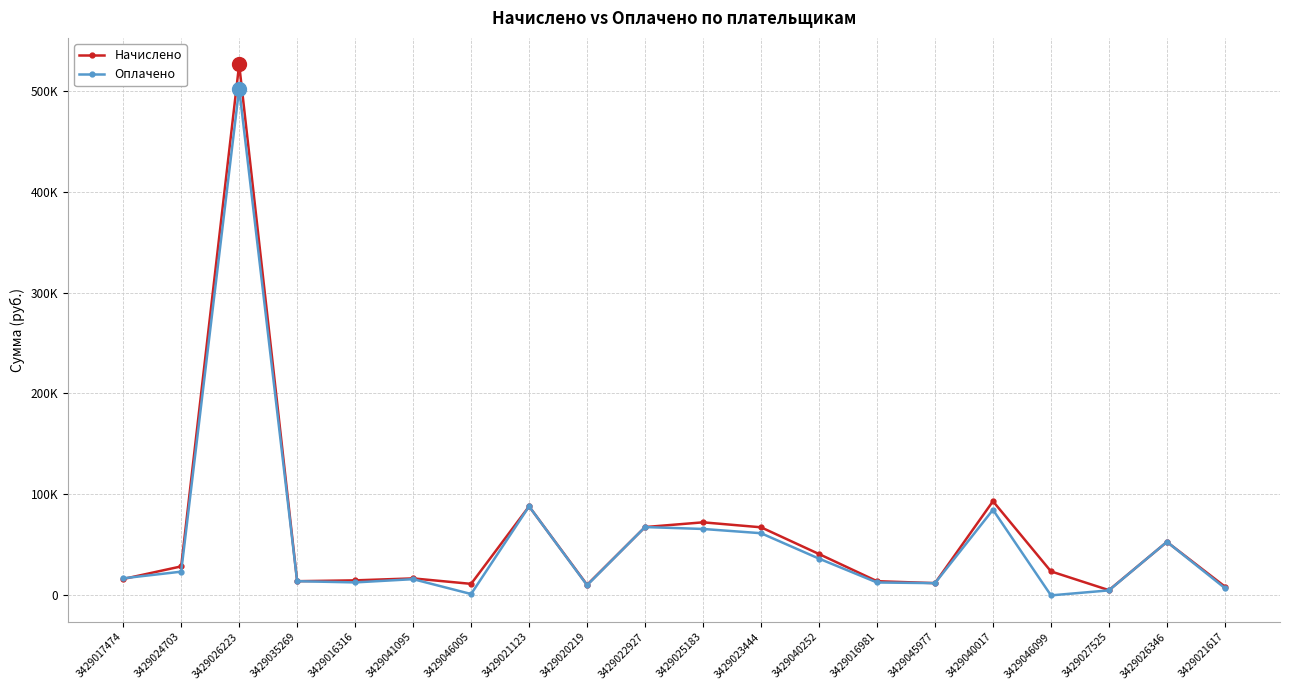

Is the value of Начислено at 3429016981 greater than the value of Оплачено at 3429045977?

Yes